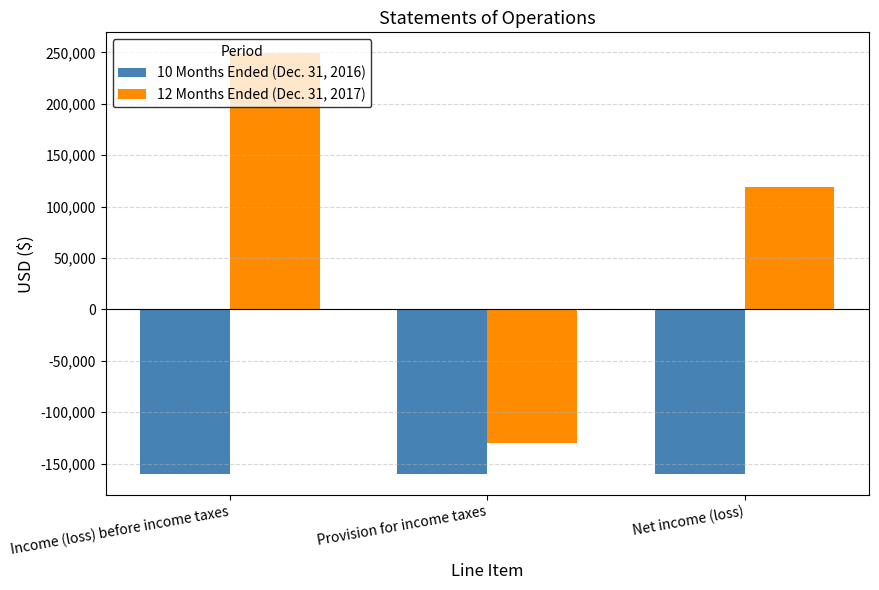

What is the label of the 3rd bar from the right?

Income (loss) before income taxes